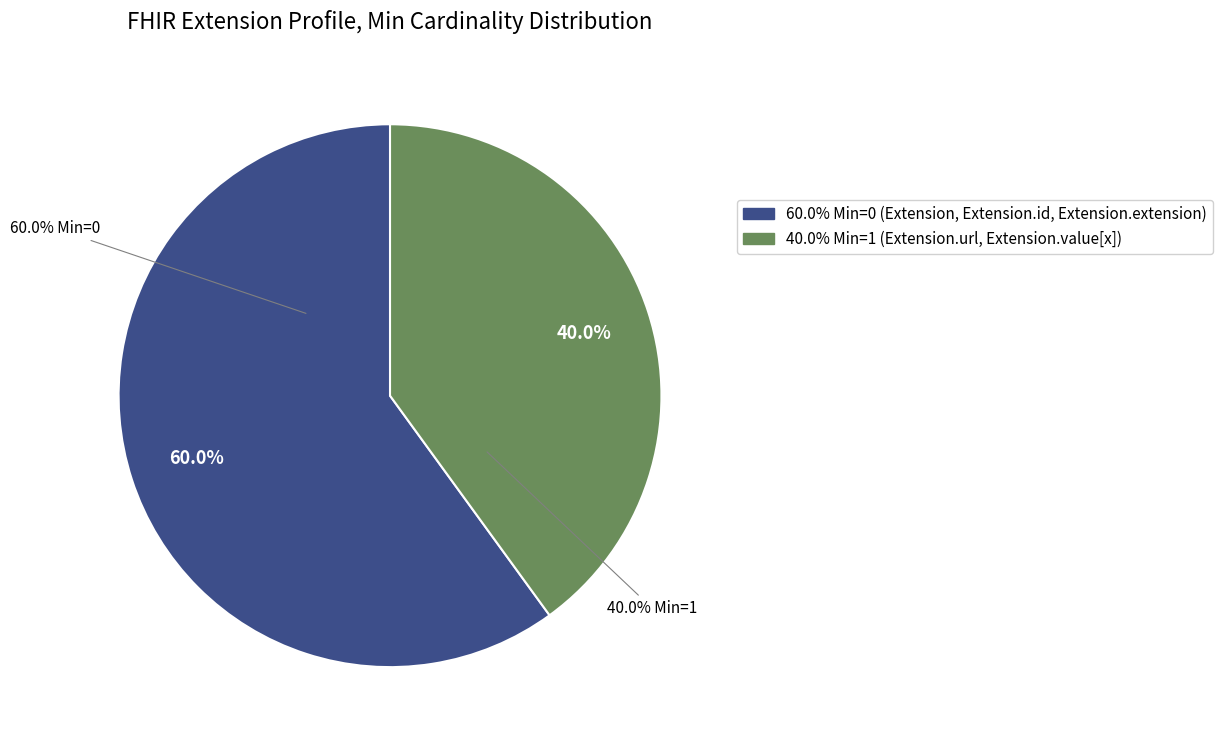

Combined, do Extension.extension and Extension.value[x] account for over 50%?

No